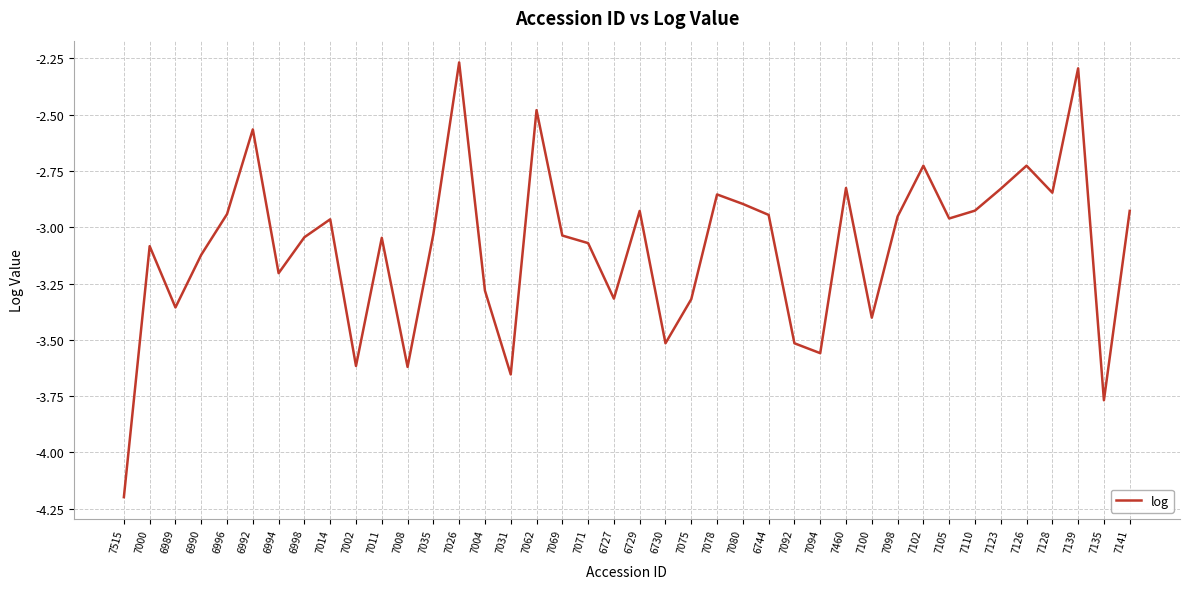

How many lines are shown in the chart?

1